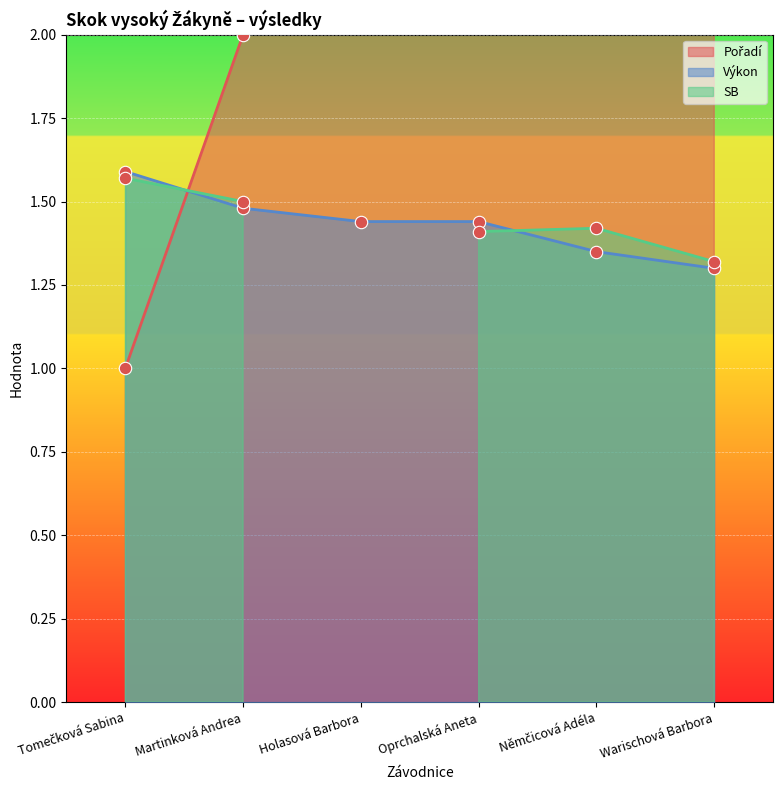

Is the value of Pořadí at Holasová Barbora greater than the value of Výkon at Martinková Andrea?

Yes